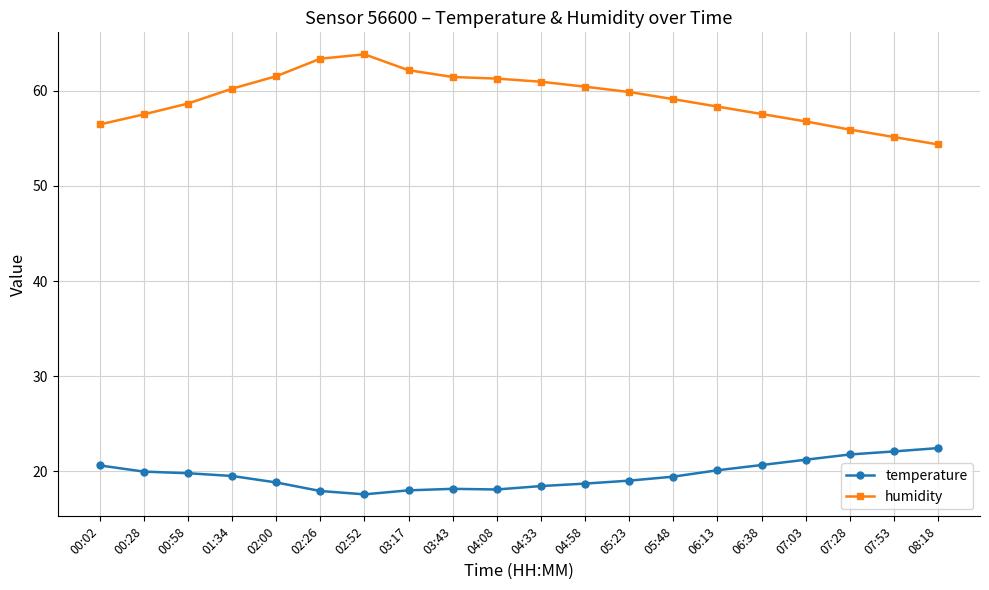

What is the total value across all series at 05:23?

78.9